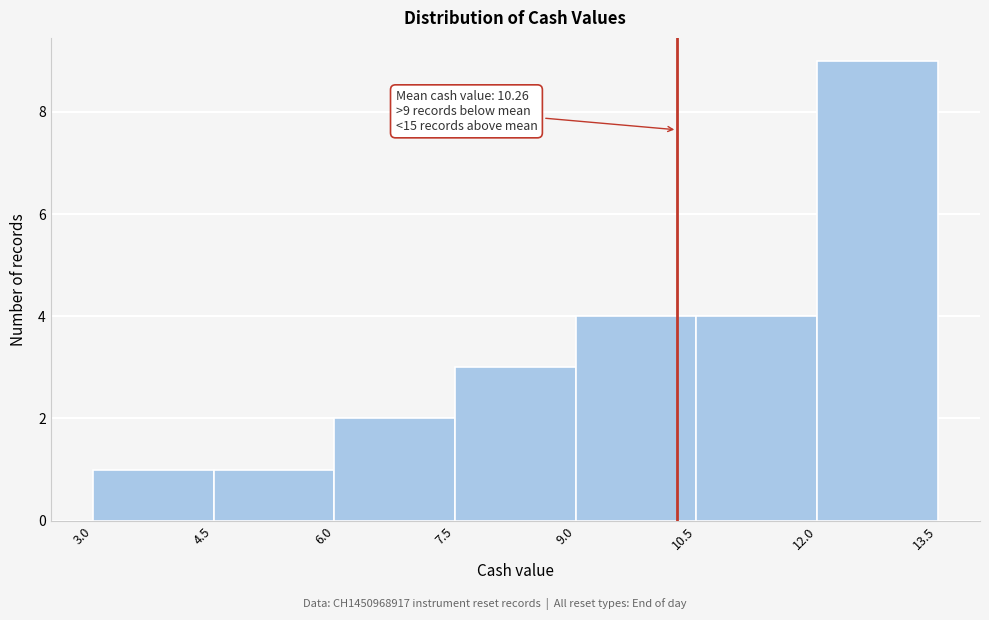

Over which range of the x-axis is the bar tallest?

12.0 to 13.5